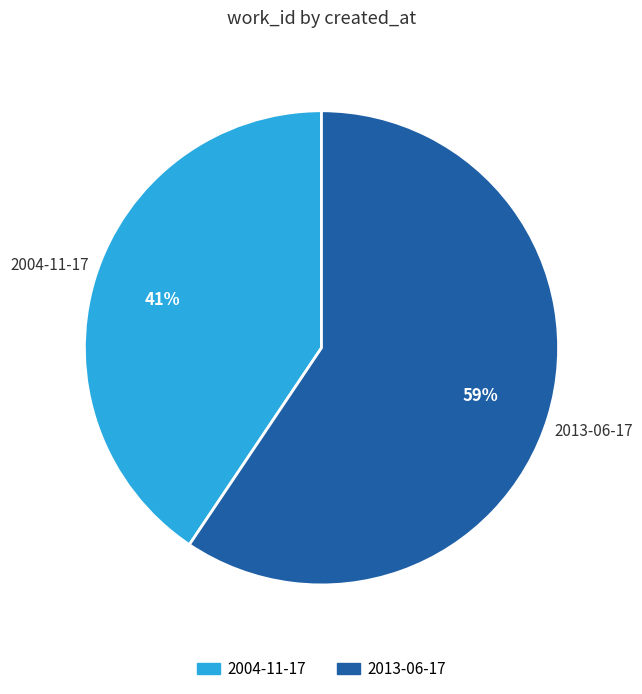

Combined, do 2013-06-17 and 2004-11-17 account for over 50%?

Yes